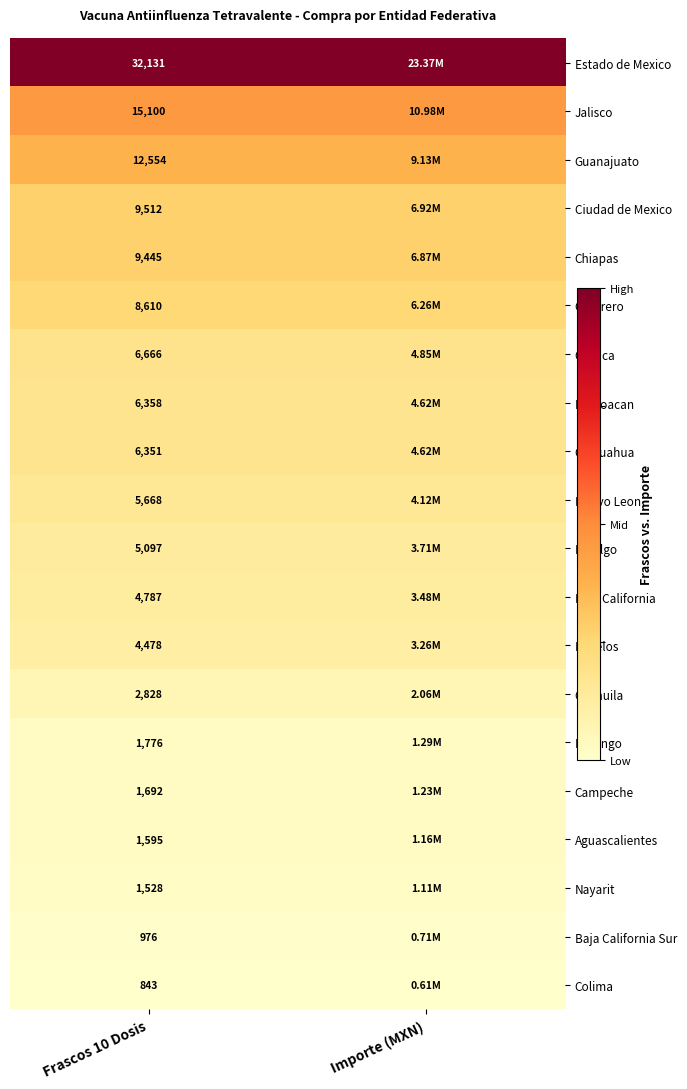

At which category does the chart reach its peak across all series?

Frascos 10 Dosis